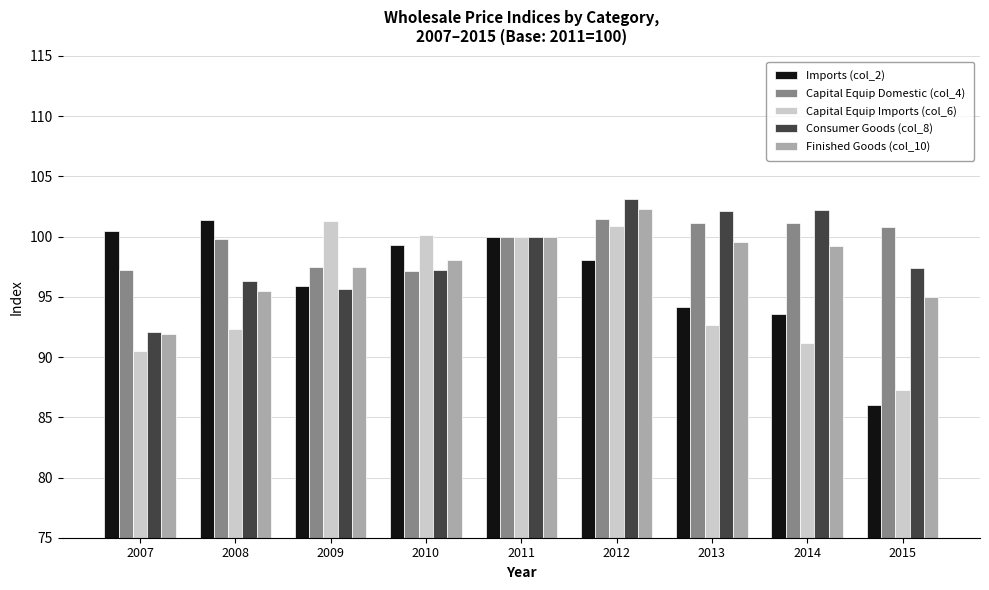

What are all the series names shown in the legend?

Imports (col_2), Capital Equip Domestic (col_4), Capital Equip Imports (col_6), Consumer Goods (col_8), Finished Goods (col_10)